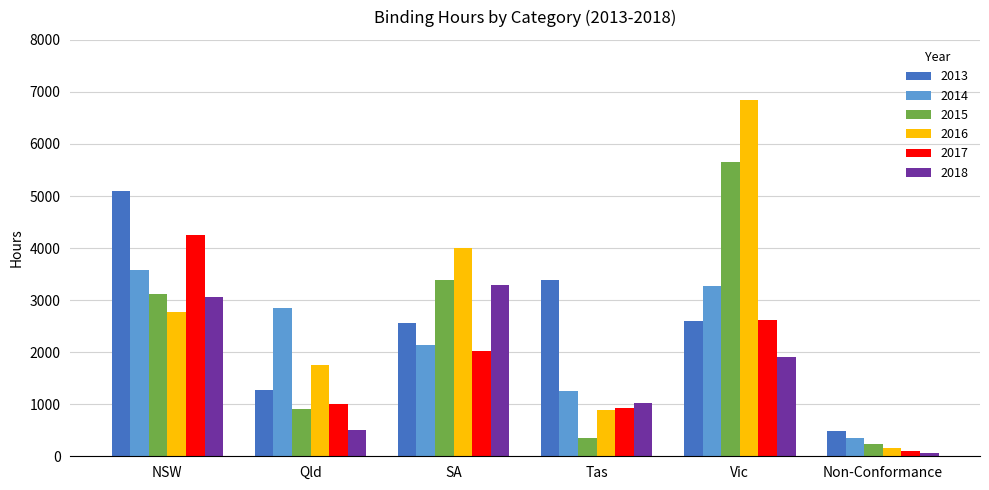

What is the difference between the 2018 values at SA and Qld?

2774.4